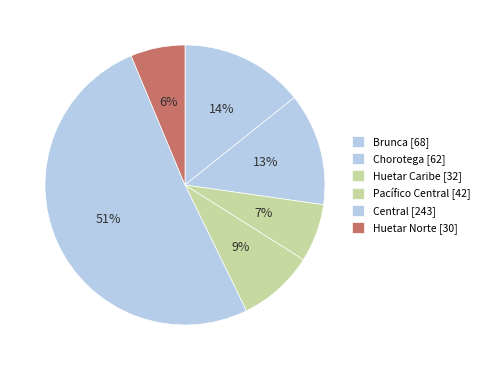

How many slices are in this pie chart?

6